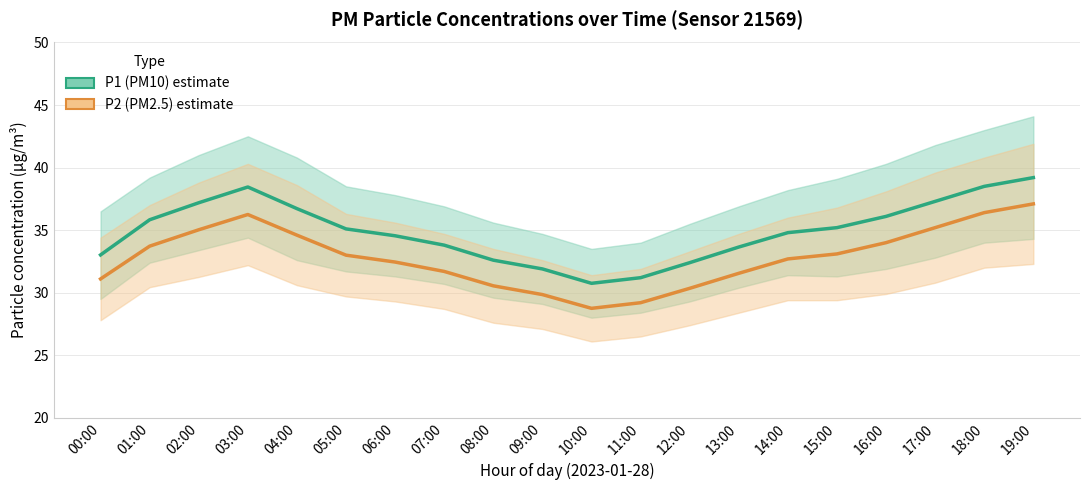

At which category does the chart reach its peak across all series?

19:00